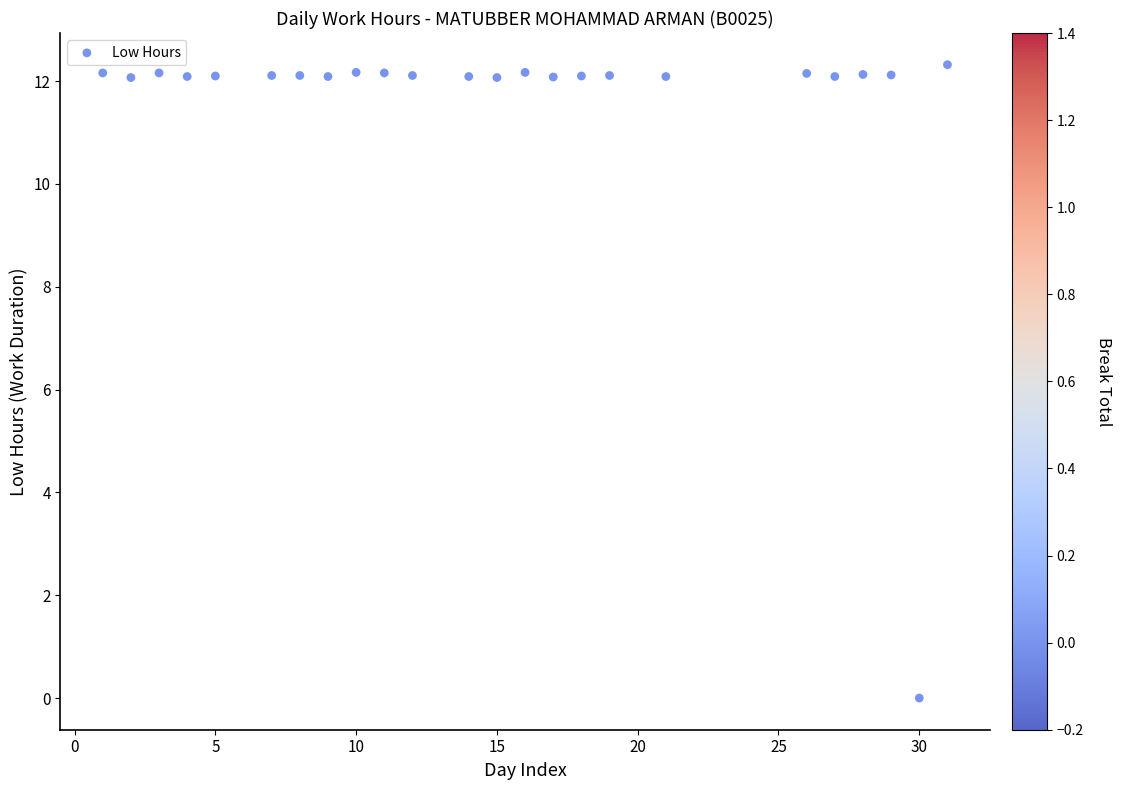

What is the range of Y values (max minus min)?

12.3